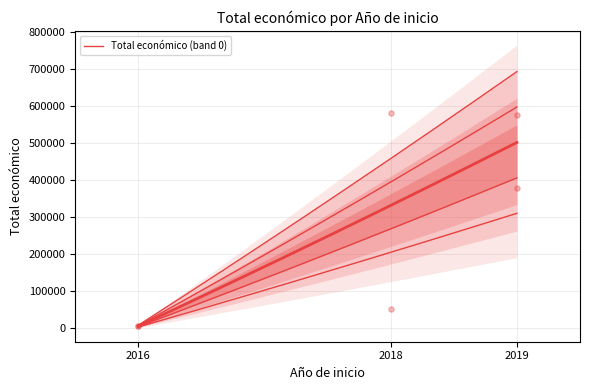

Which has a higher value, 2016 or 2018?

2018